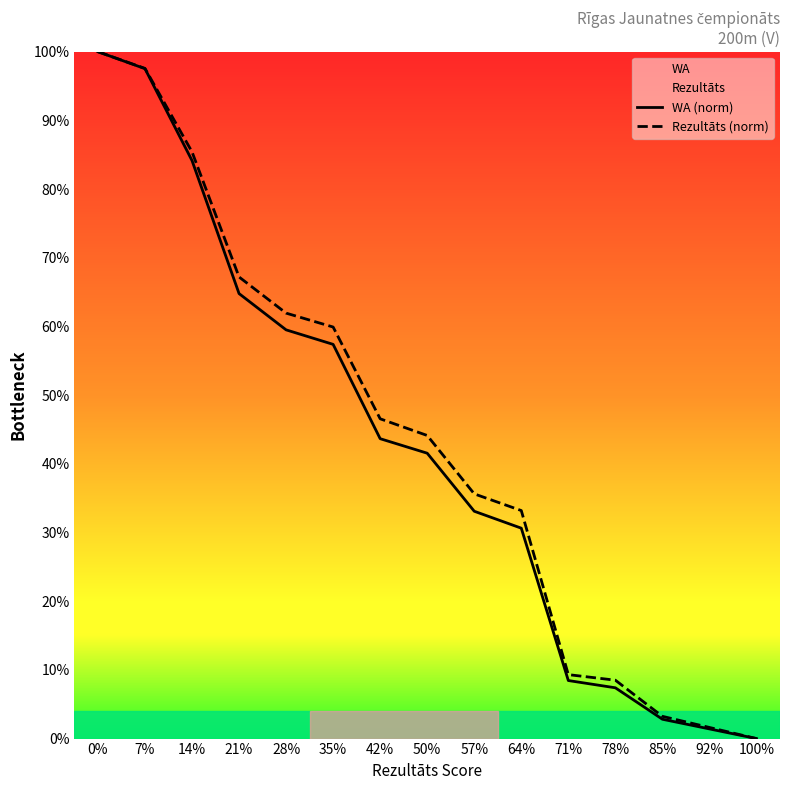

Rank the series by their average value, from lowest to highest.

WA (norm), Rezultāts (norm)